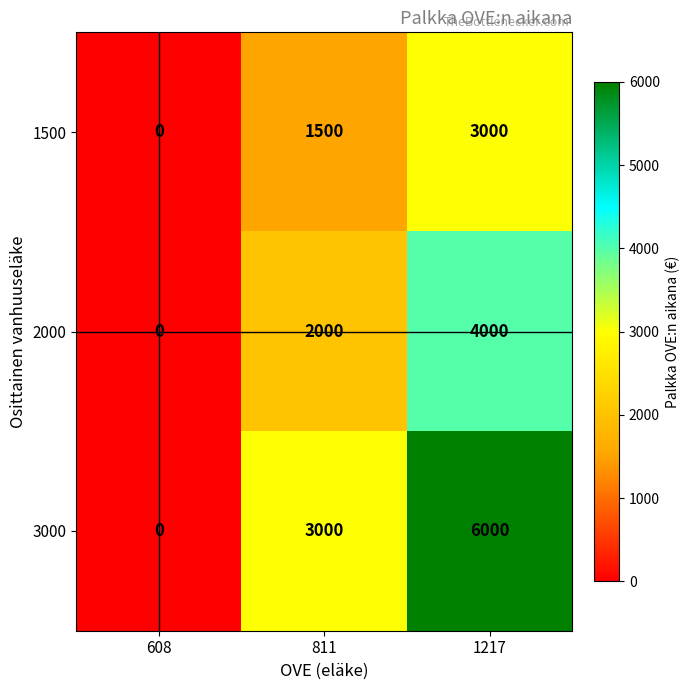

Reading left to right, what are all the values shown in this chart?

1500: 0	1500	3000
2000: 0	2000	4000
3000: 0	3000	6000